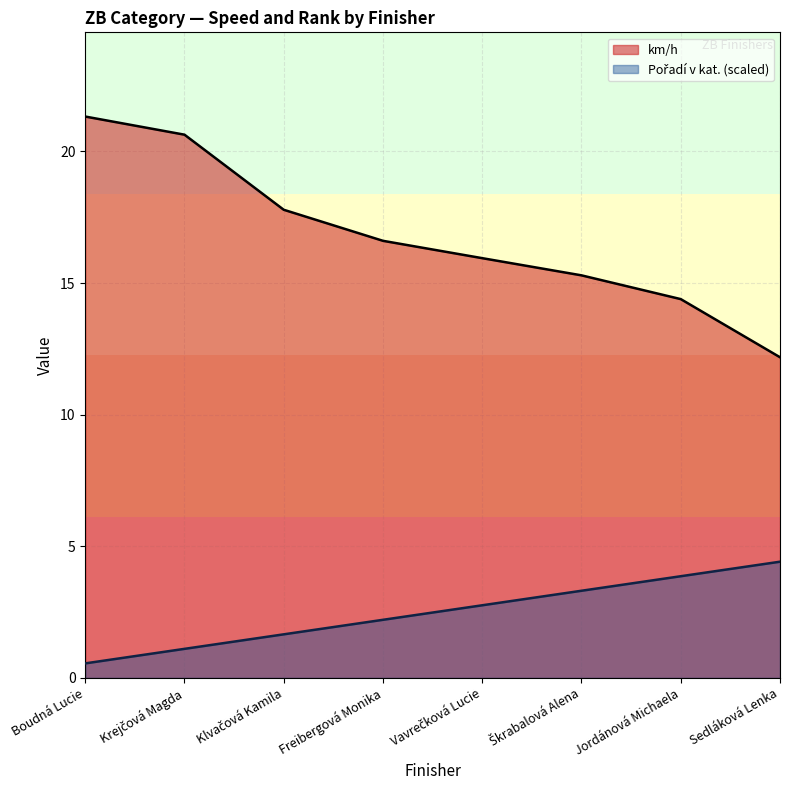

Which category has the highest value in the Pořadí v kat. series?

Sedláková Lenka